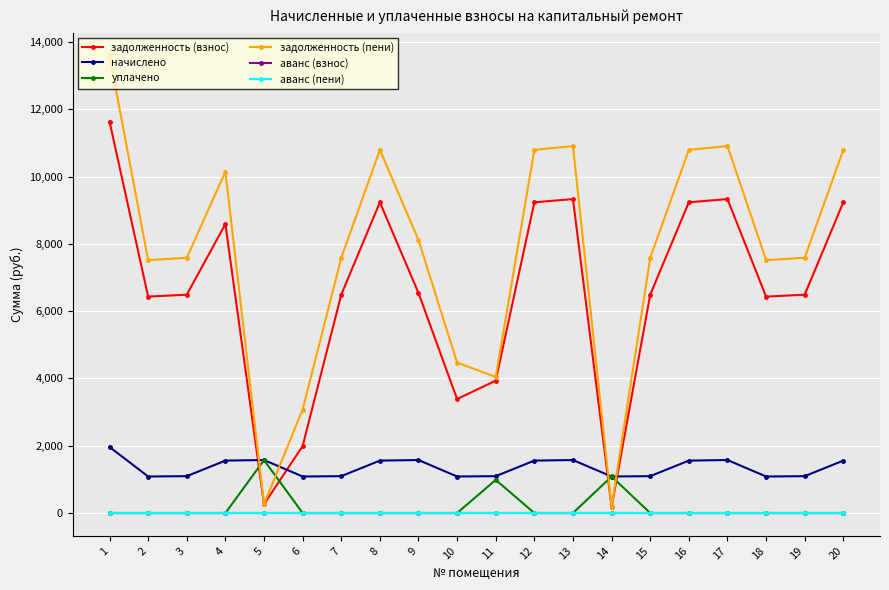

What is the spread (max minus min) of values at 7?

7584.7